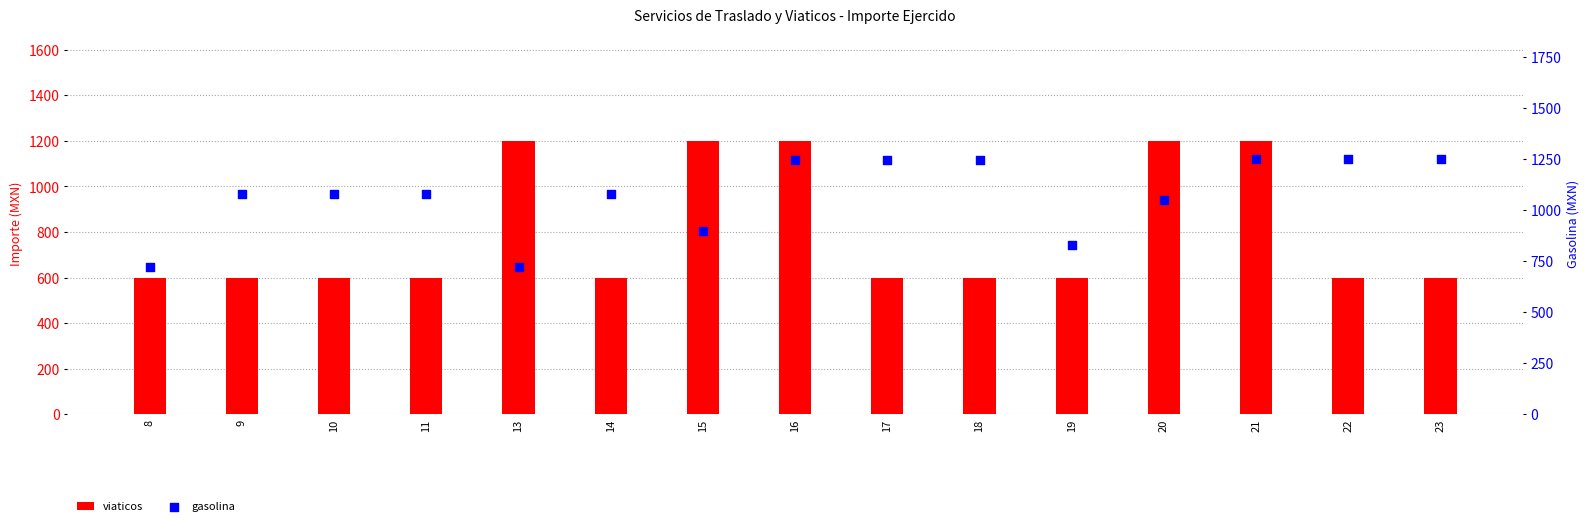

At which category is the sum across all series the highest?

21